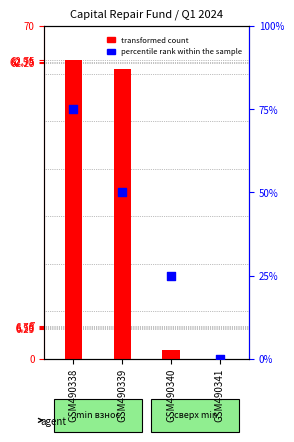

Which series has the widest spread of Y values?

percentile rank within the sample